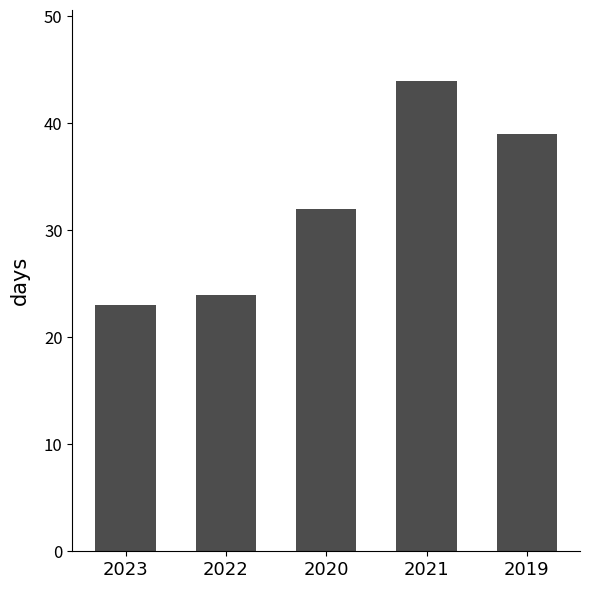

What is the sum of all values?

162